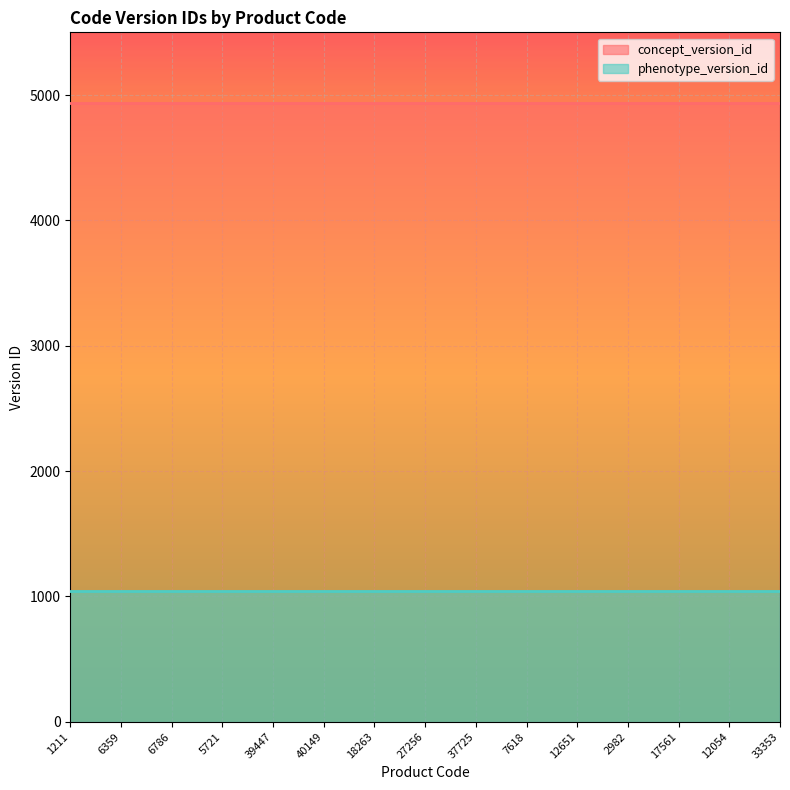

True or false: concept_version_id has more than 0 interior local peaks.

False